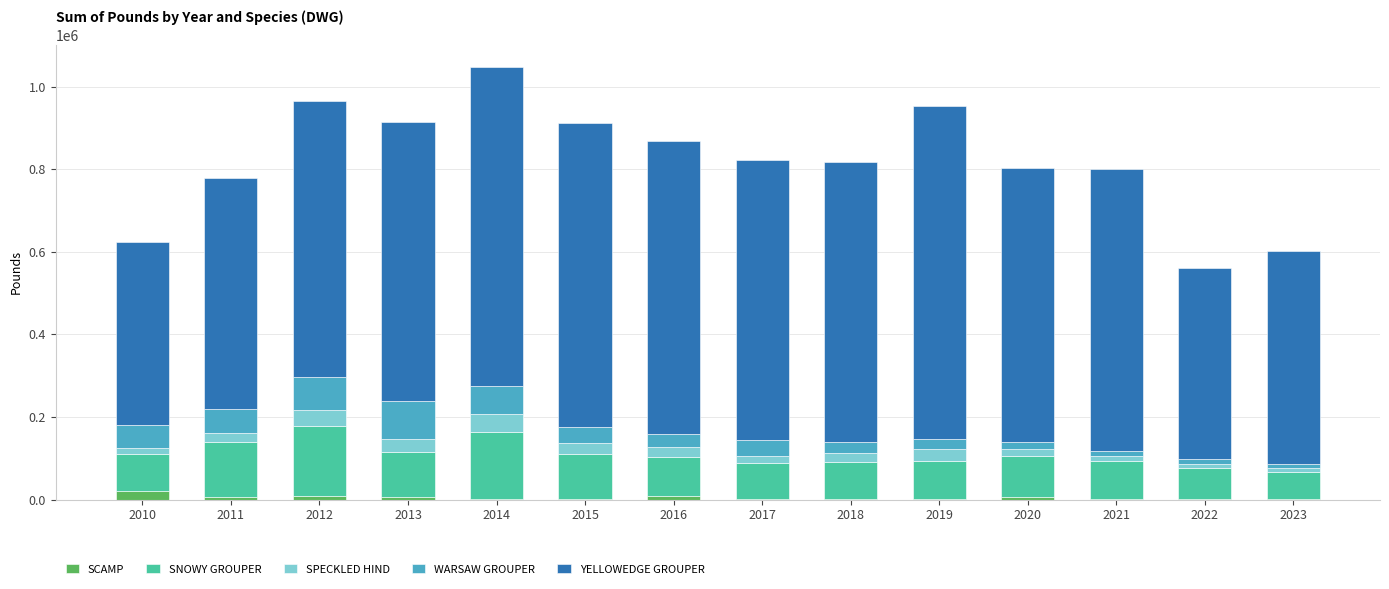

How many data points does each series have?

14